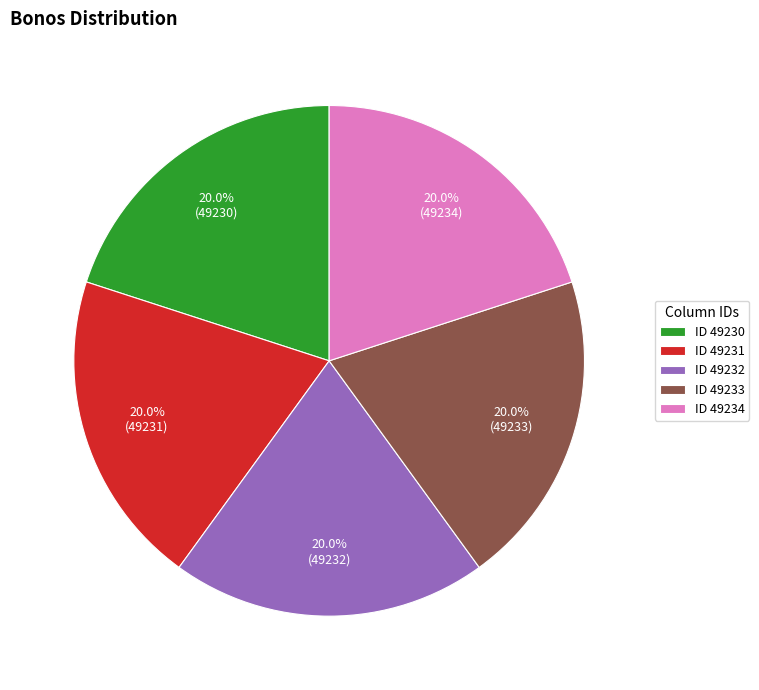

Does ID 49232 represent more than half of the total?

No